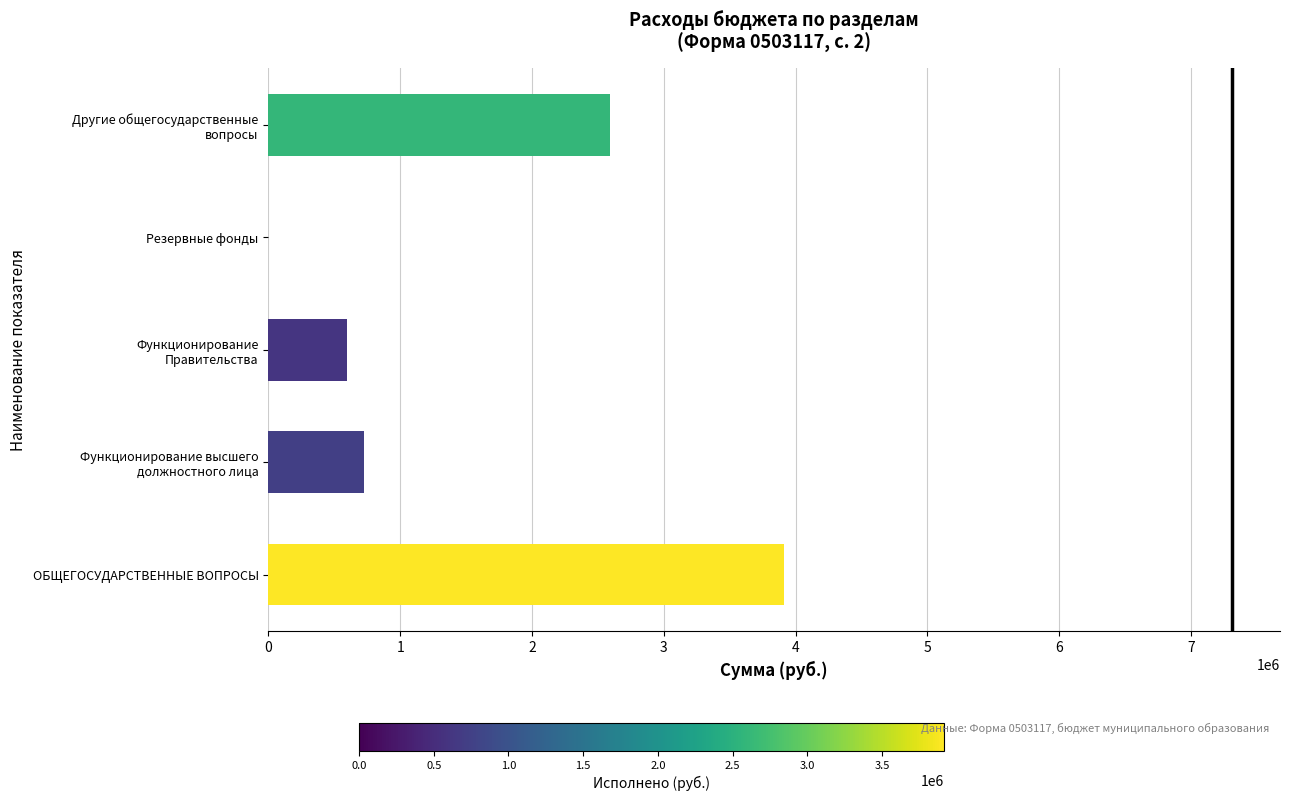

Is it true that the value at Резервные фонды is 0.0?

True